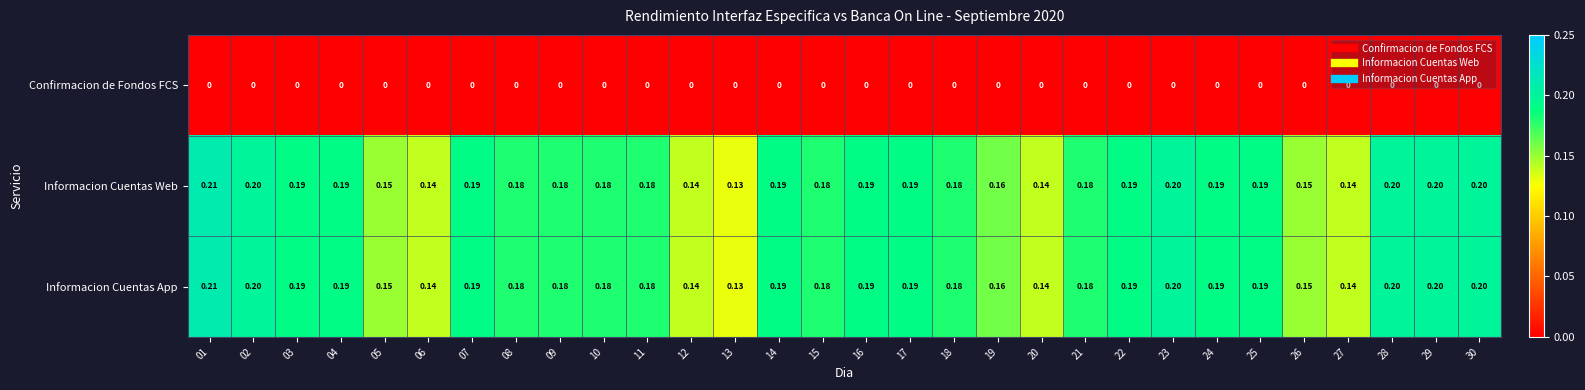

Is the value of Informacion Cuentas Web at 05 greater than the value of Informacion Cuentas App at 06?

Yes